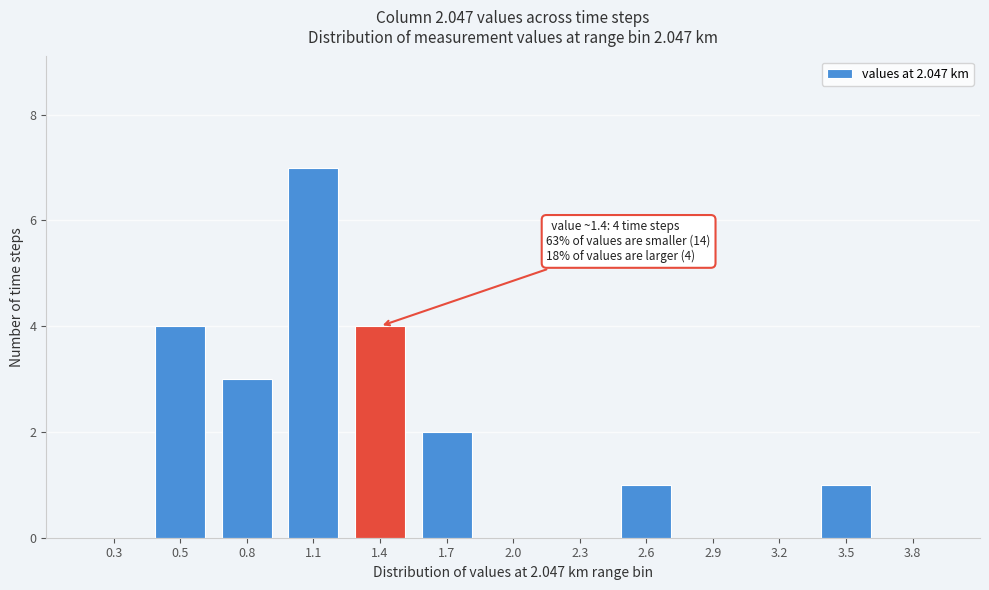

Reading left to right, list all the values displayed in this chart.

0.3=0	0.5=4	0.8=3	1.1=7	1.4=4	1.7=2	2.0=0	2.3=0	2.6=1	2.9=0	3.2=0	3.5=1	3.8=0